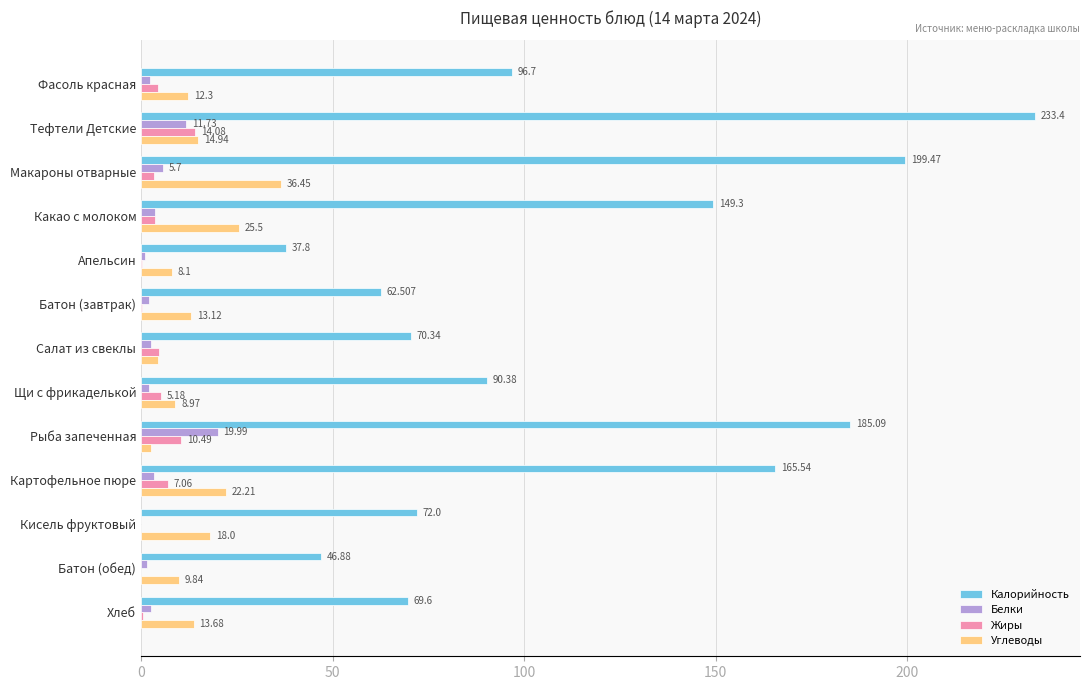

Between Макароны отварные and Кисель фруктовый, which series saw the biggest shift?

Калорийность